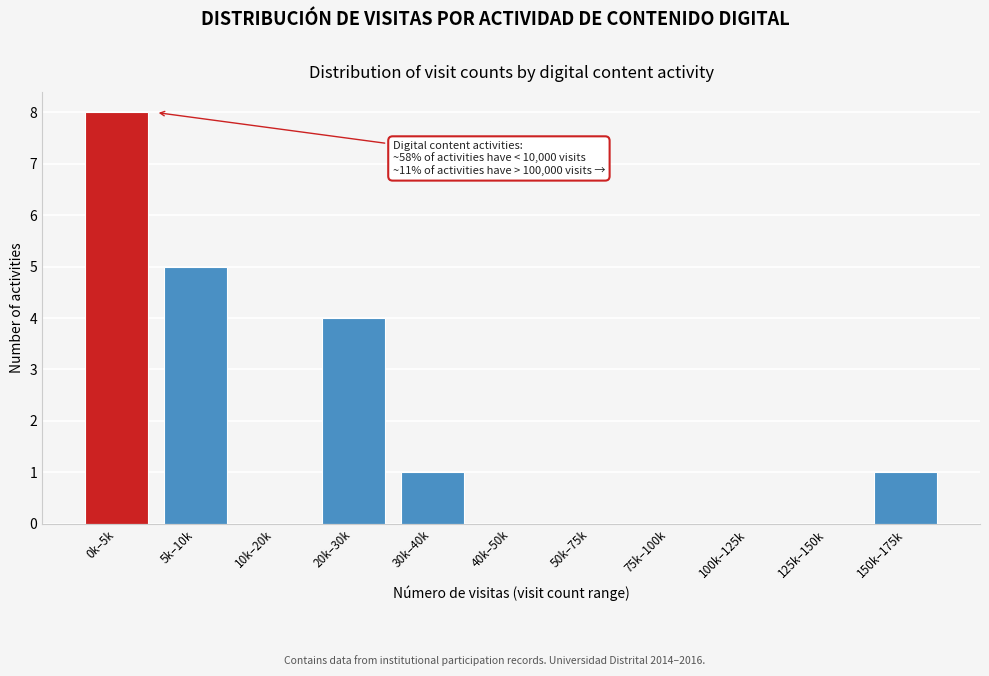

Reading left to right, extract all data points from this chart.

0k–5k=8	5k–10k=5	10k–20k=0	20k–30k=4	30k–40k=1	40k–50k=0	50k–75k=0	75k–100k=0	100k–125k=0	125k–150k=0	150k–175k=1